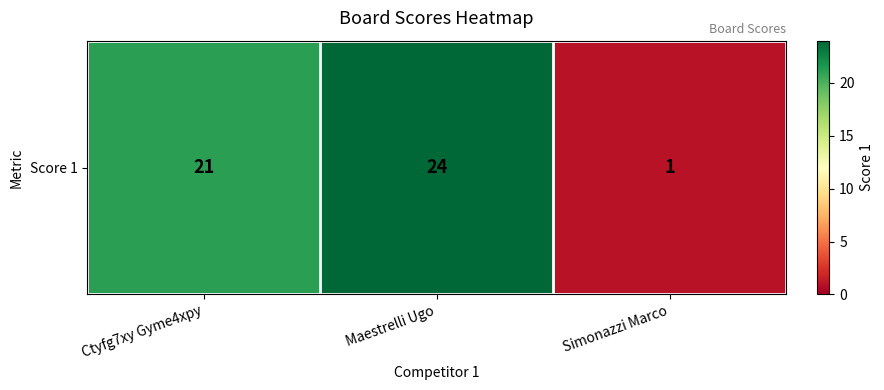

Where does the data first go above 21?

Maestrelli Ugo